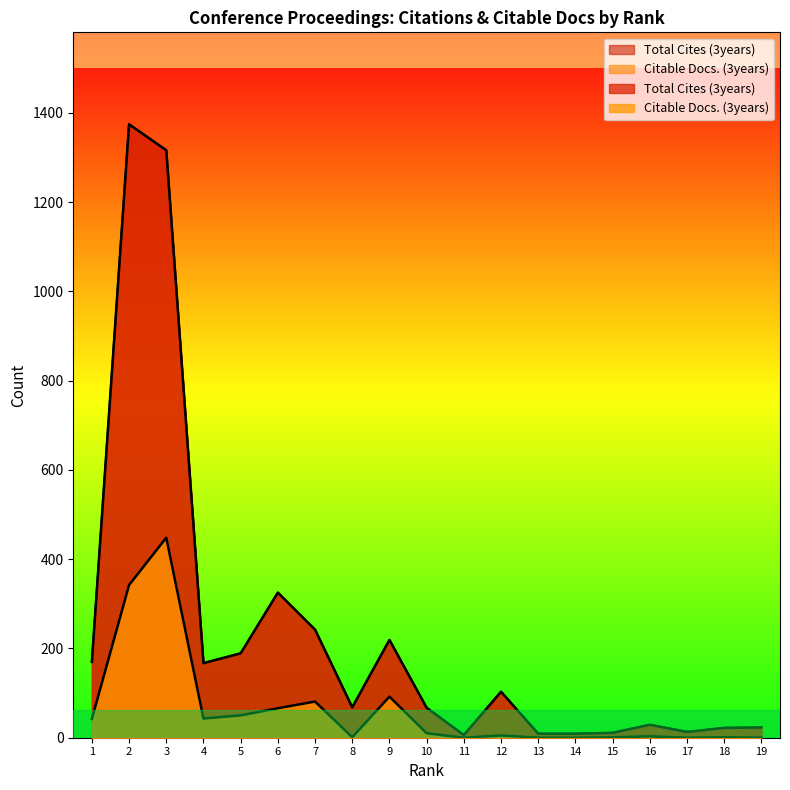

Which has a higher value, 11 or 16?

16